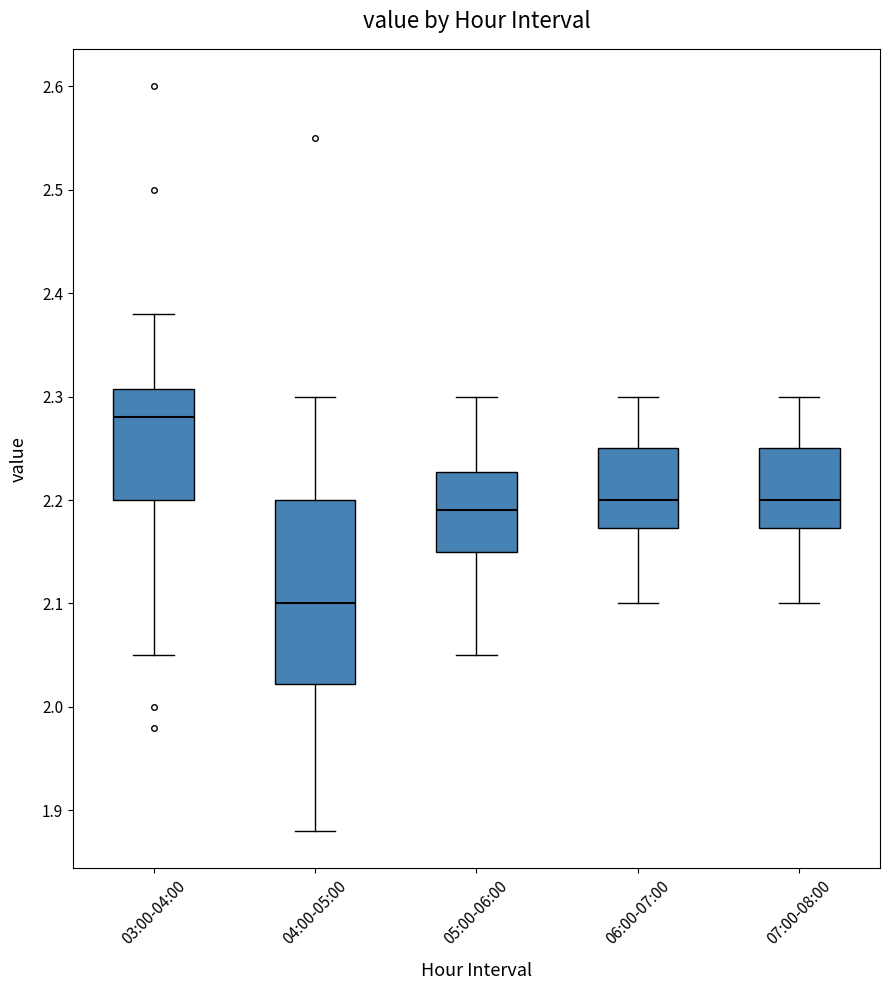

Which box's median line is the lowest?

04:00-05:00